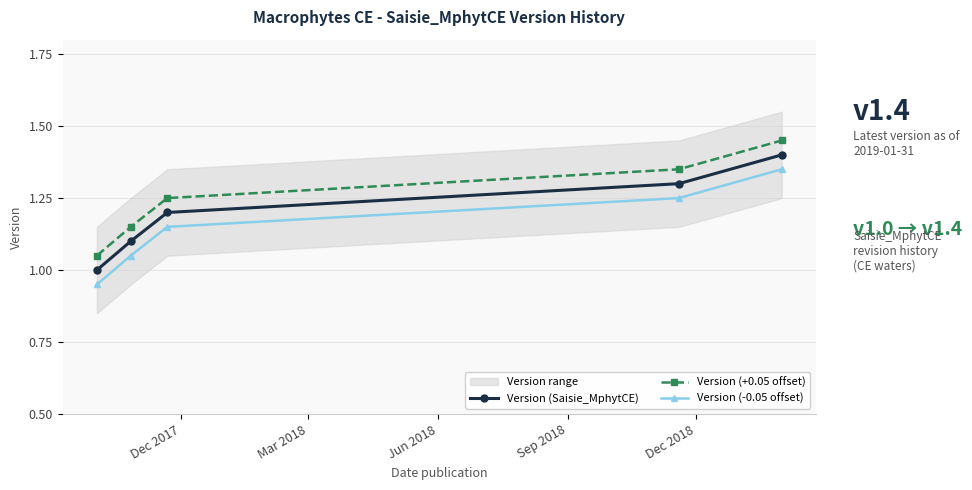

True or false: Version (-0.05 offset) and Version (Saisie_MphytCE) intersect in this chart.

False